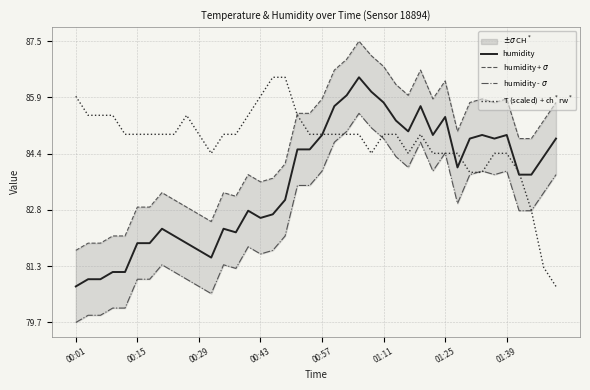

At which label does humidity reach its minimum?

00:01